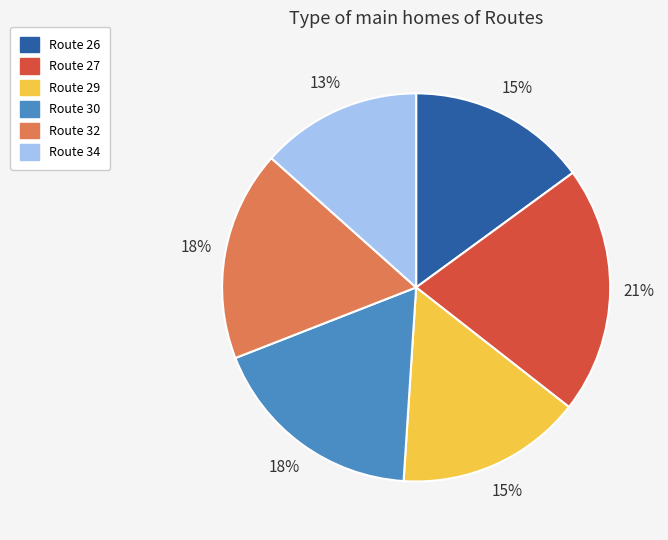

How many slices are in this pie chart?

6